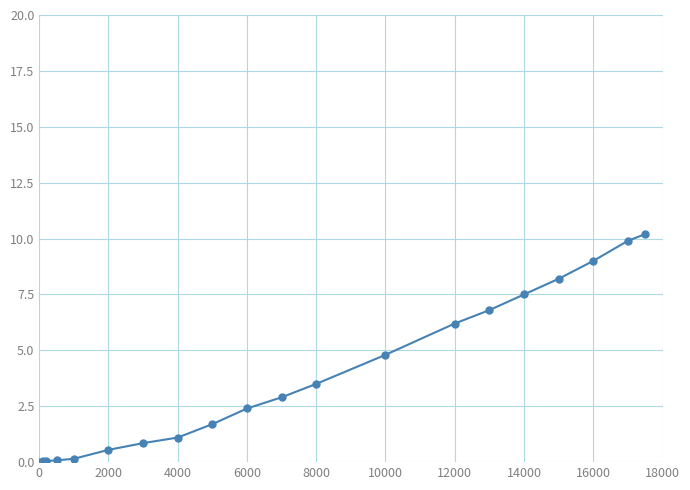

How many lines are shown in the chart?

1